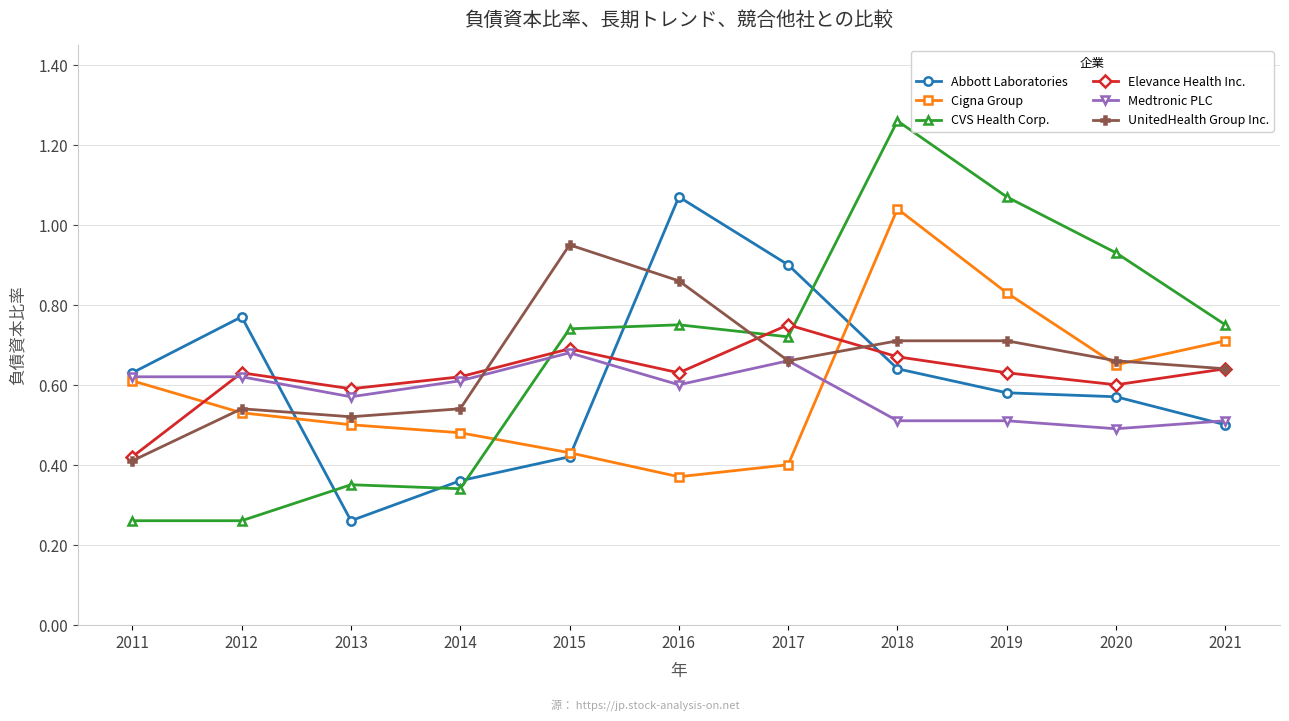

After their last crossing, which series has the higher values: CVS Health Corp. or UnitedHealth Group Inc.?

CVS Health Corp.